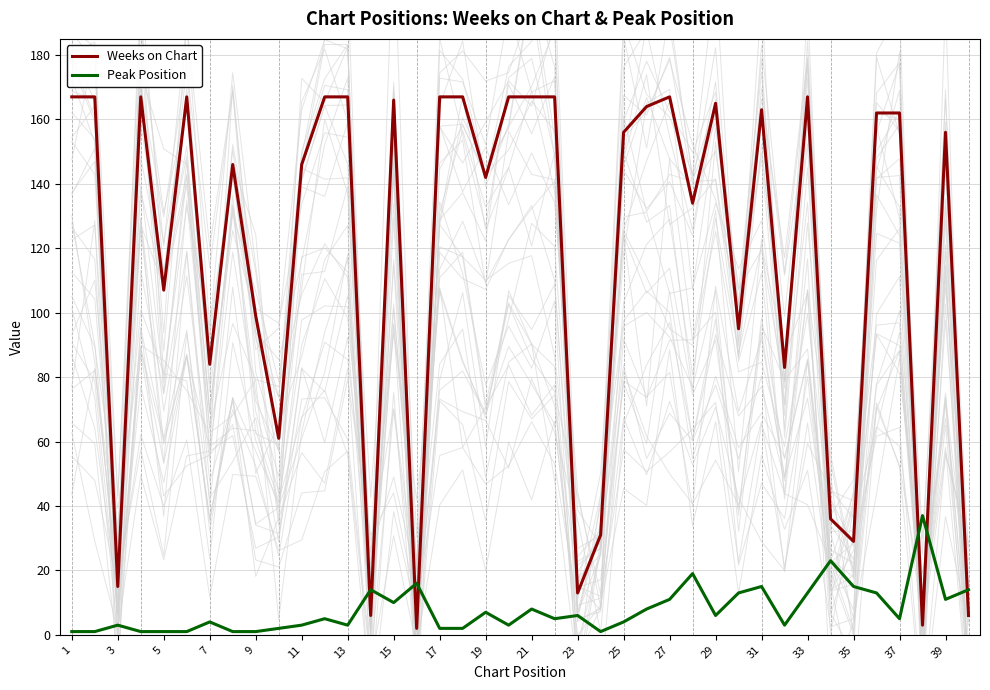

True or false: Peak Position has a value of 4 at 37.

False